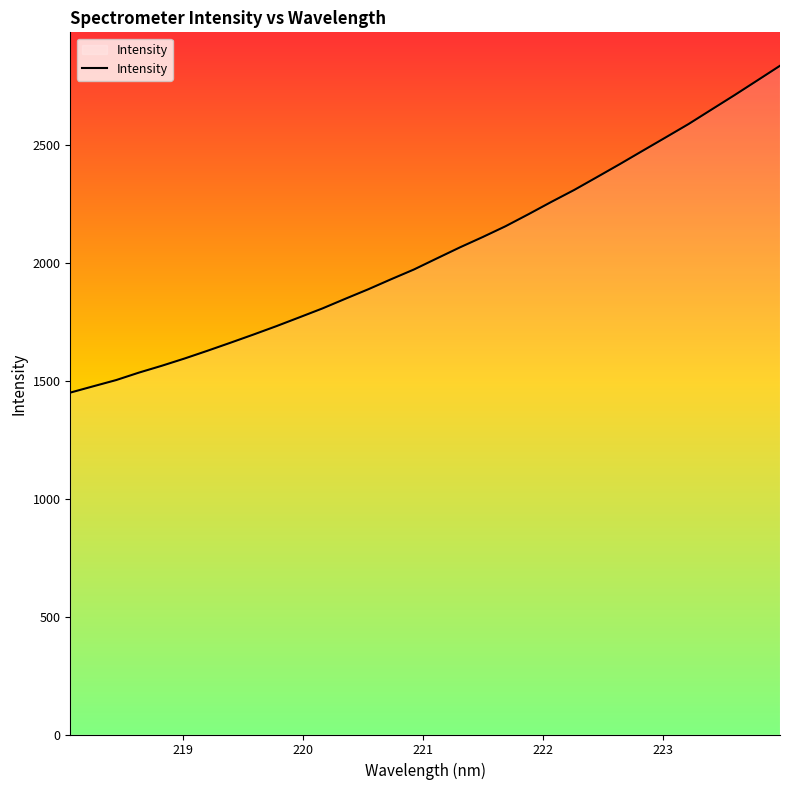

What is the minimum value shown in the chart?

1449.6